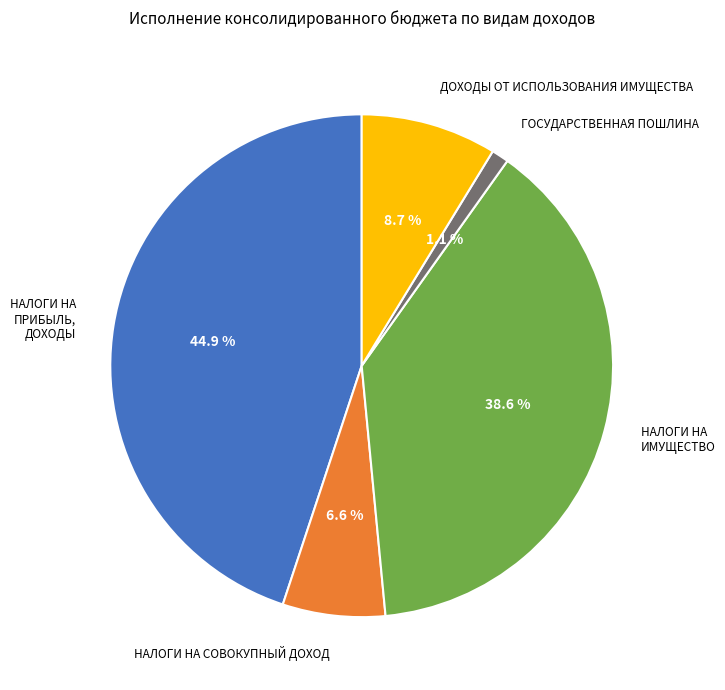

Which slice is the largest?

НАЛОГИ НА ПРИБЫЛЬ, ДОХОДЫ